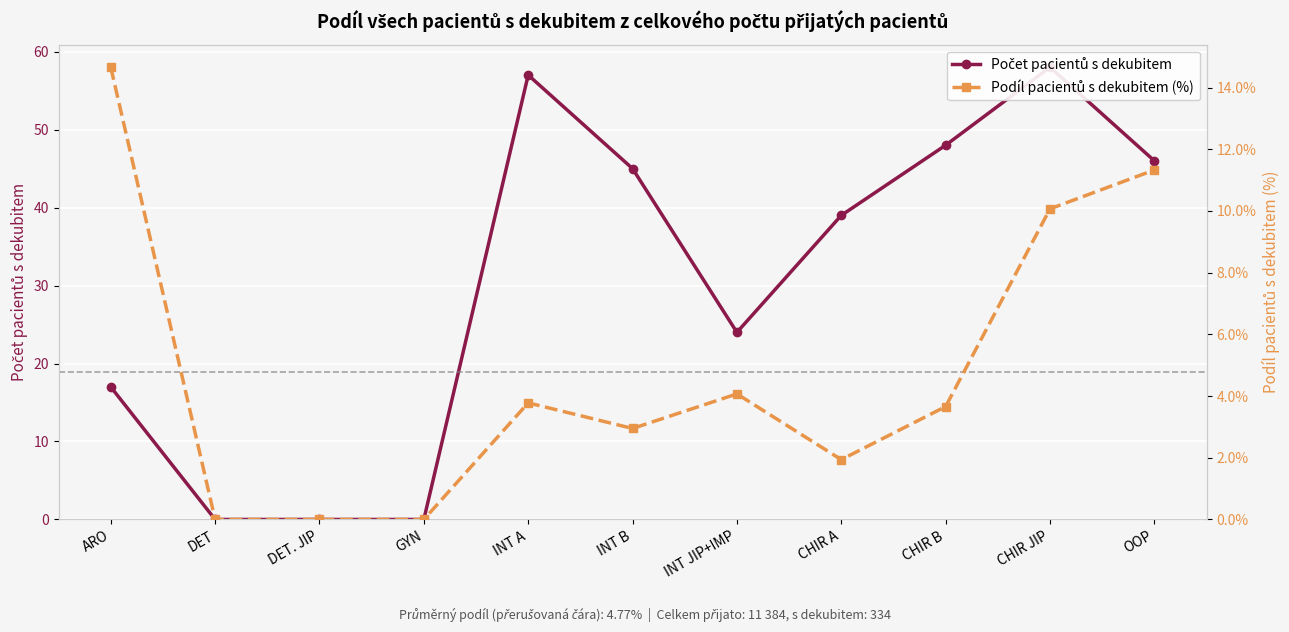

True or false: Počet pacientů s dekubitem and Podíl pacientů s dekubitem (%) intersect in this chart.

False